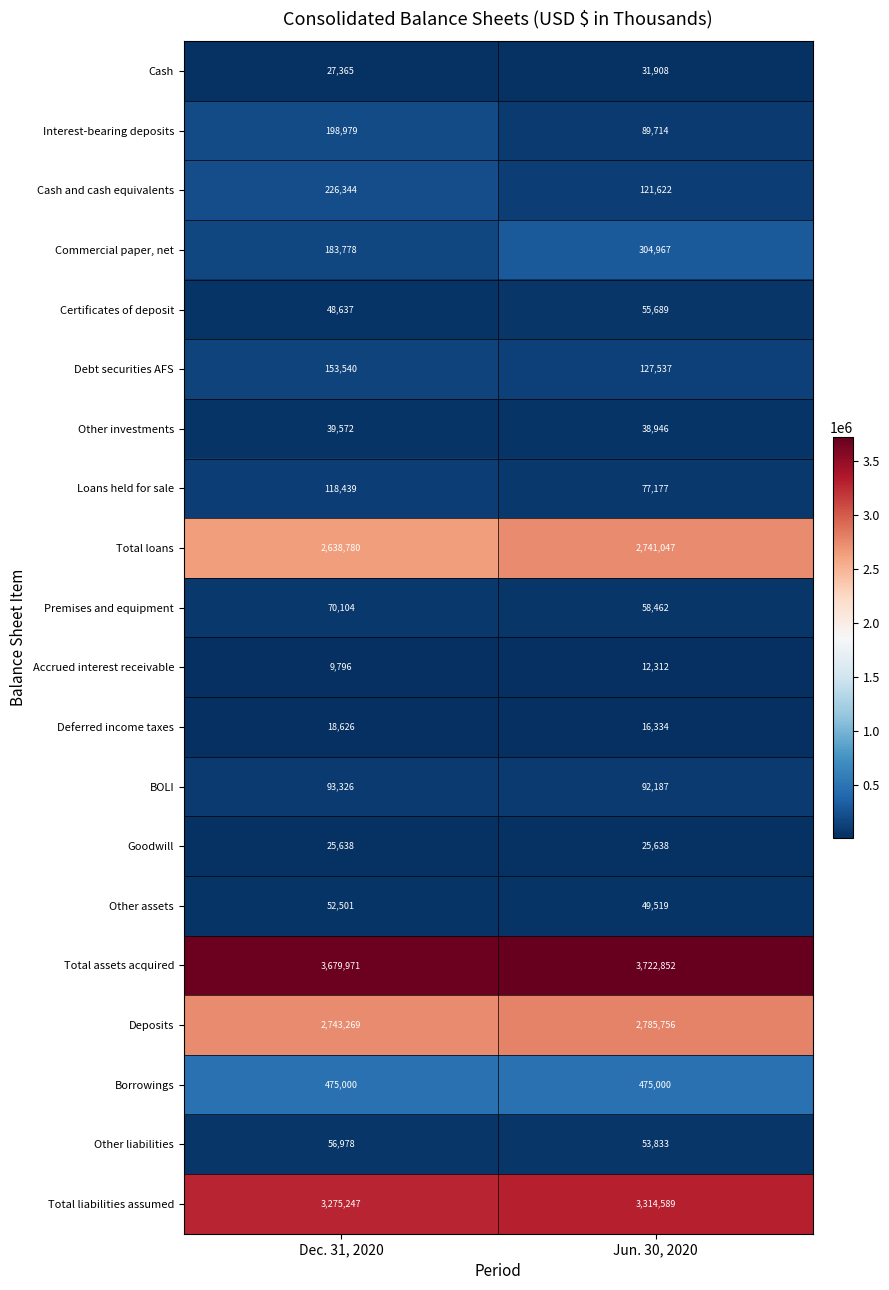

At Dec. 31, 2020, list the series in order from largest to smallest.

Total assets acquired, Total liabilities assumed, Deposits, Total loans, Borrowings, Cash and cash equivalents, Interest-bearing deposits, Commercial paper, net, Debt securities AFS, Loans held for sale, BOLI, Premises and equipment, Other liabilities, Other assets, Certificates of deposit, Other investments, Cash, Goodwill, Deferred income taxes, Accrued interest receivable